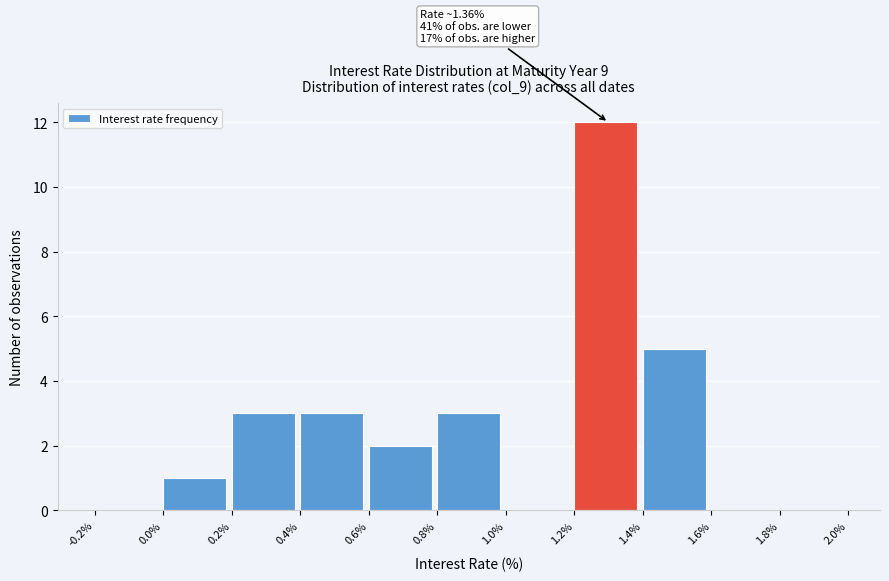

Which range on the x-axis has the tallest bar?

1.2% to 1.4%